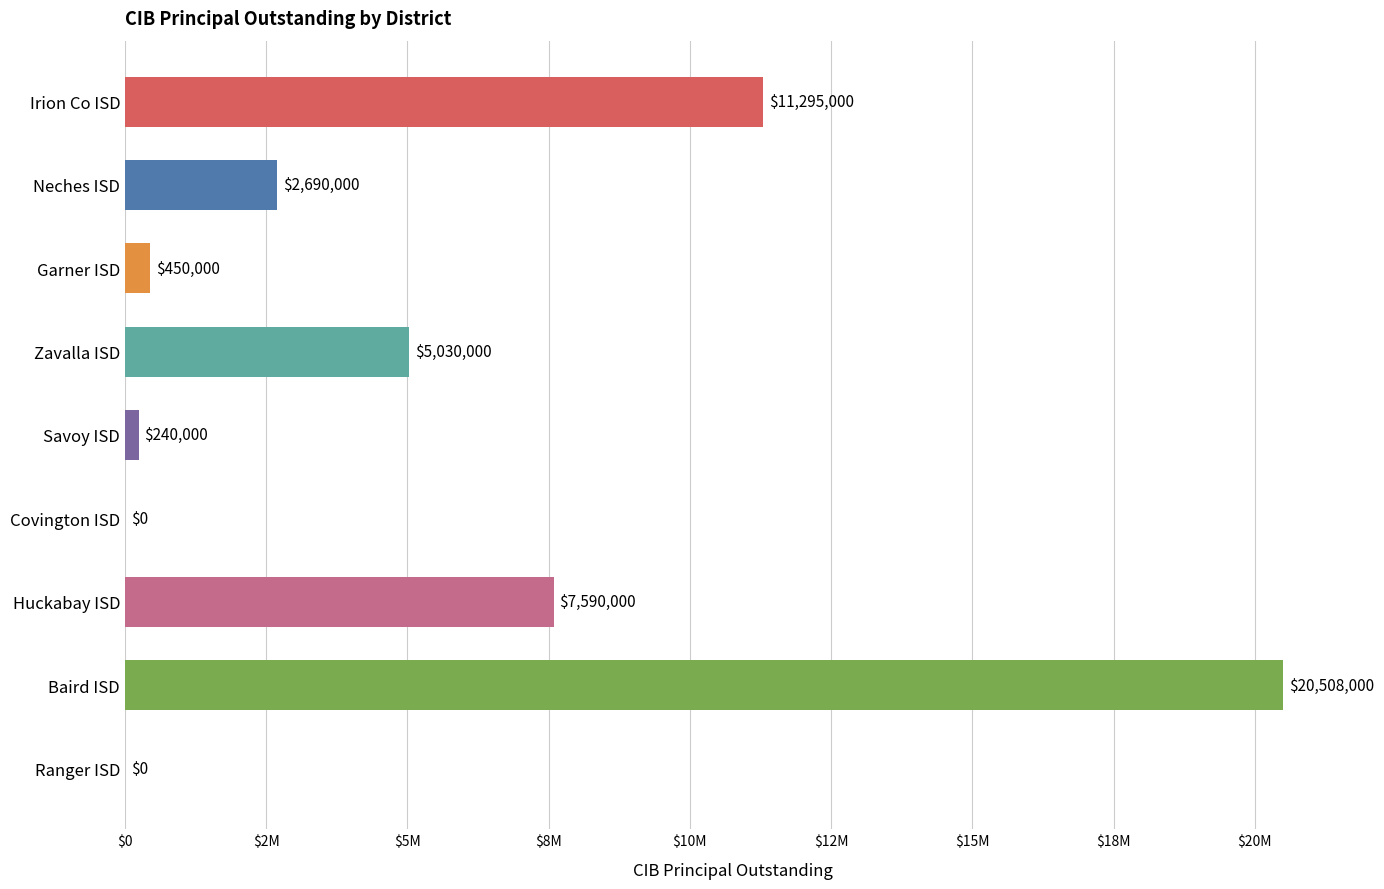

What is the maximum value shown in the chart?

20508000